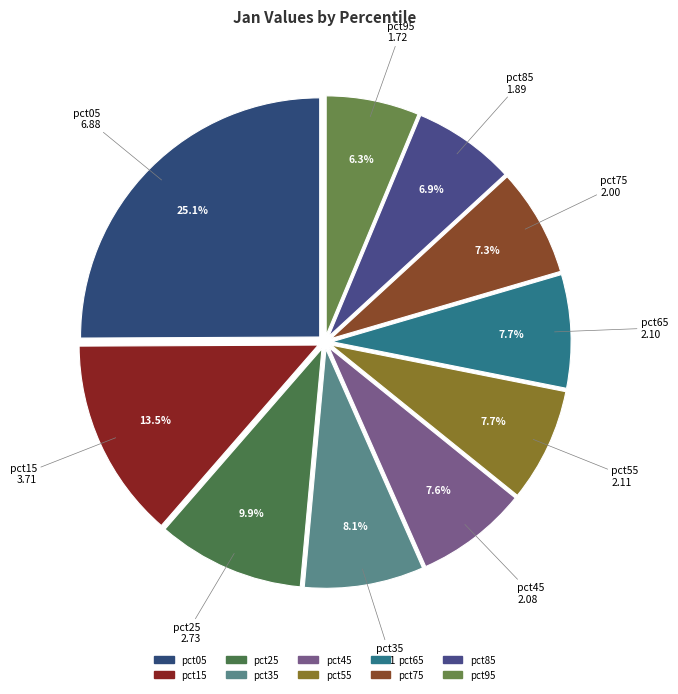

How much of the chart is everything except pct65?

92.3%